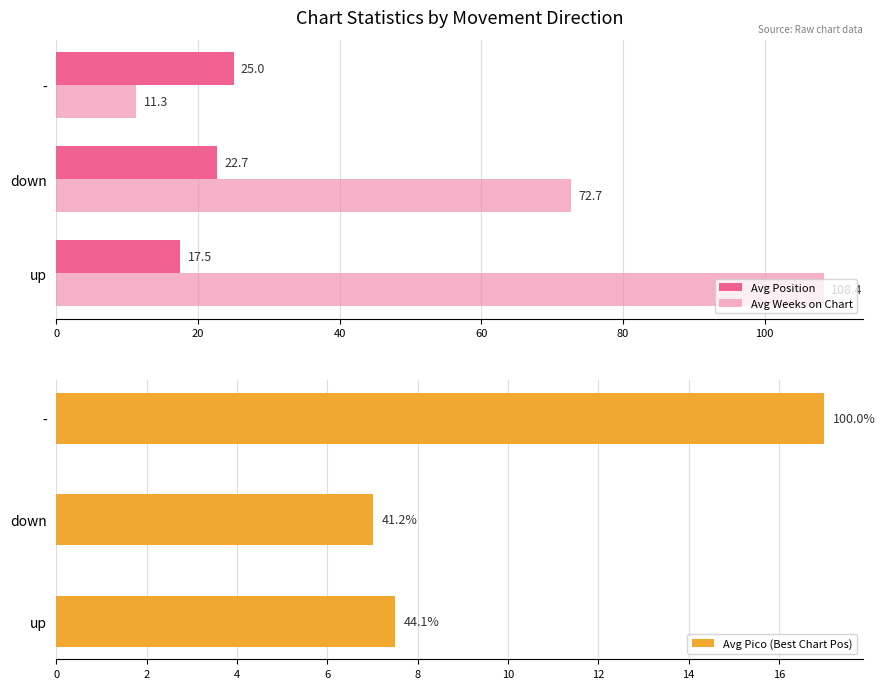

Reading left to right, extract all data points from this chart.

Avg Position: 17.5	22.7	25.0
Avg Weeks on Chart: 108.4	72.7	11.3
Avg Pico (Best Chart Pos): 7.5	7.0	17.0